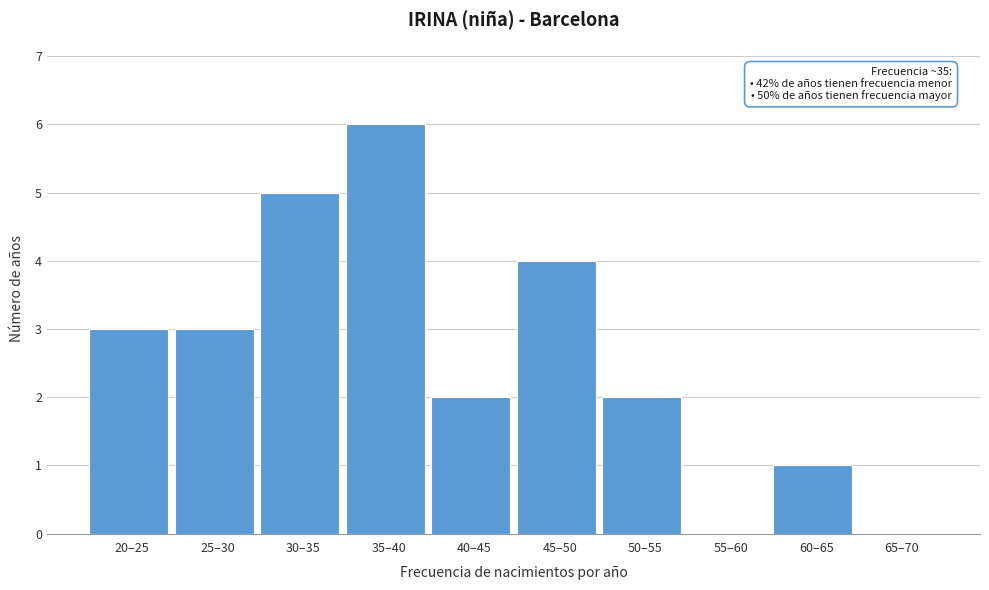

Reading left to right, list all the values displayed in this chart.

20–25=3	25–30=3	30–35=5	35–40=6	40–45=2	45–50=4	50–55=2	55–60=0	60–65=1	65–70=0